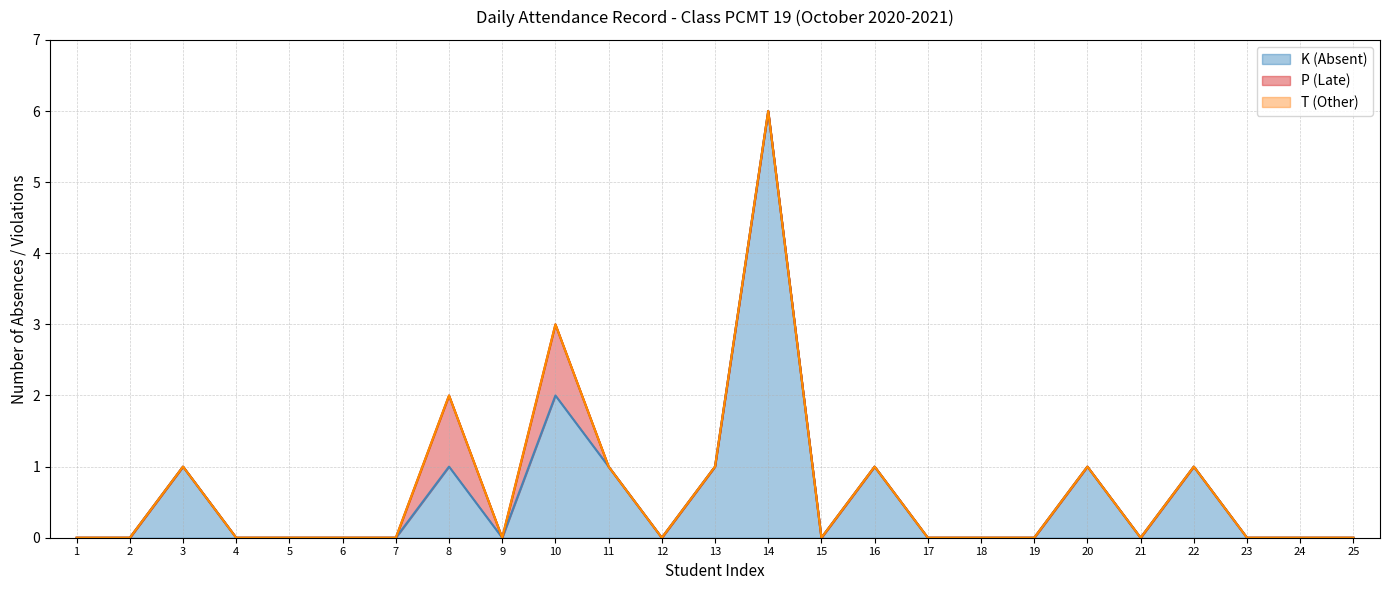

How many distinct data groups are displayed?

3